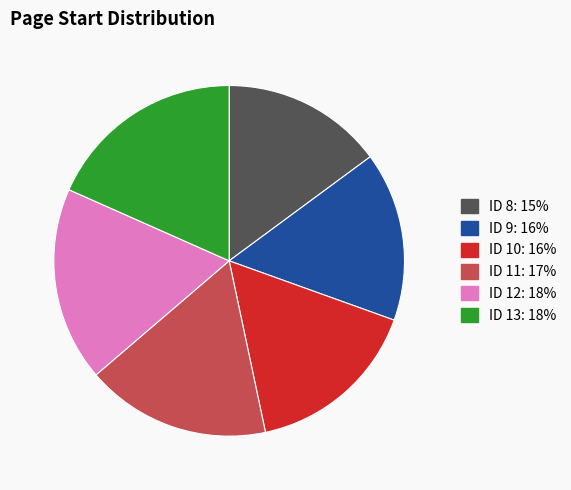

Between ID 8 and ID 13, which is larger?

ID 13